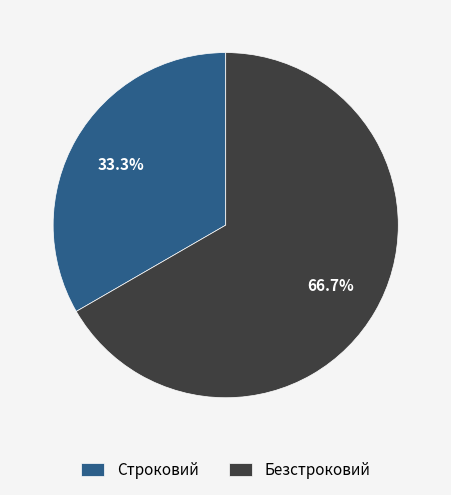

How many segments does this pie chart have?

2